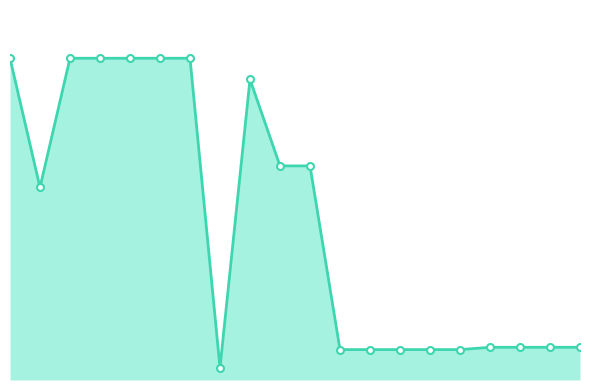

Does the chart have visible grid lines?

No